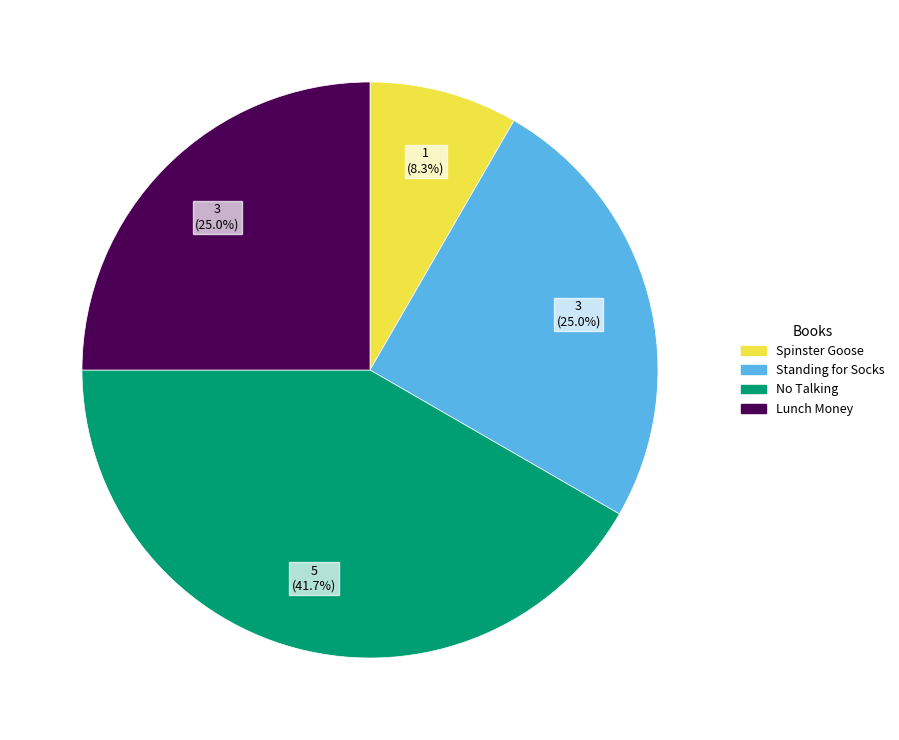

Do Lunch Money and No Talking together represent more than half of the pie?

Yes